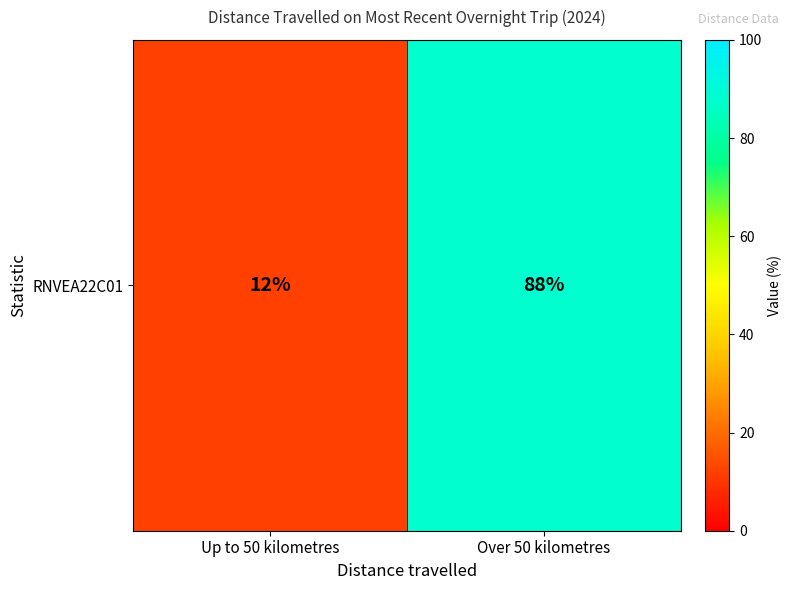

Reading left to right, list all the values displayed in this chart.

Up to 50 kilometres=12	Over 50 kilometres=88